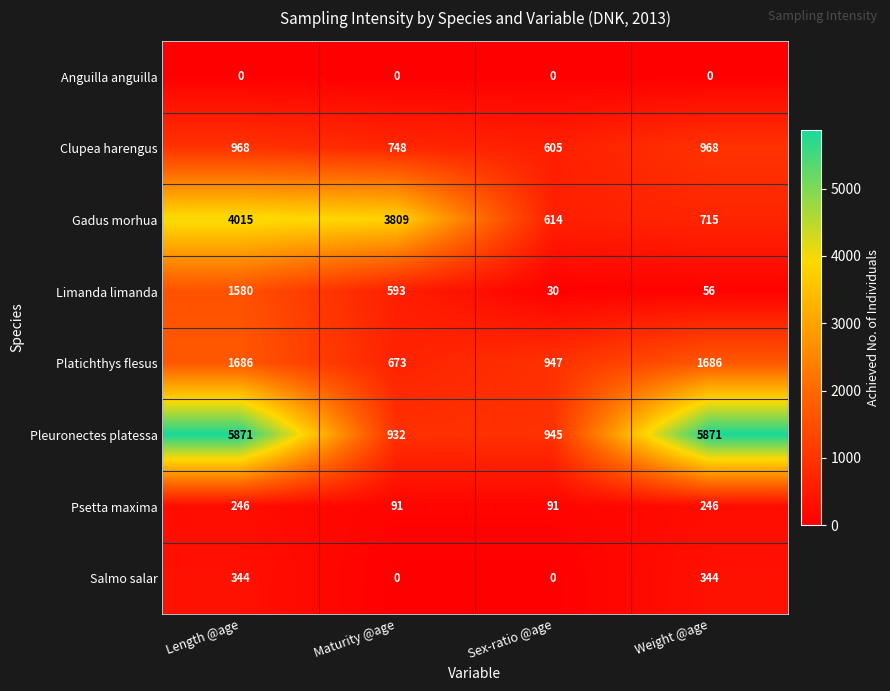

At Length @age, list the series in order from largest to smallest.

Pleuronectes platessa, Gadus morhua, Platichthys flesus, Limanda limanda, Clupea harengus, Salmo salar, Psetta maxima, Anguilla anguilla